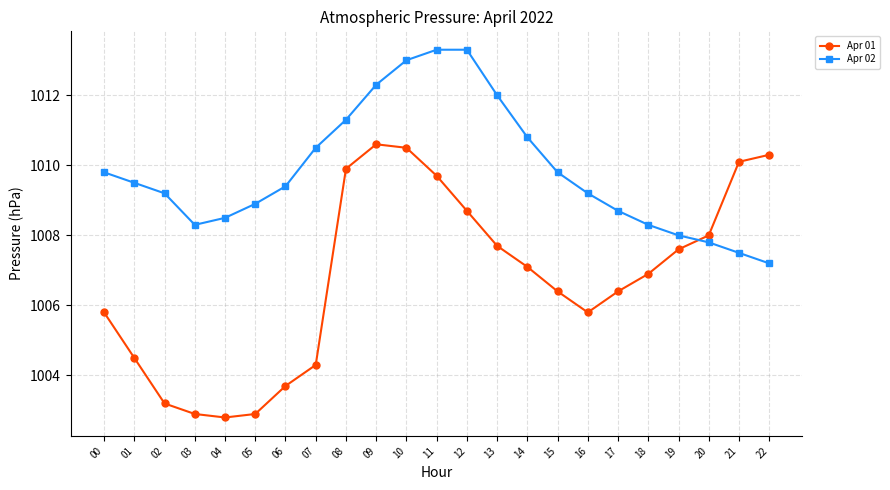

The value of Apr 02 at 05 is 1714.4. True or false?

False